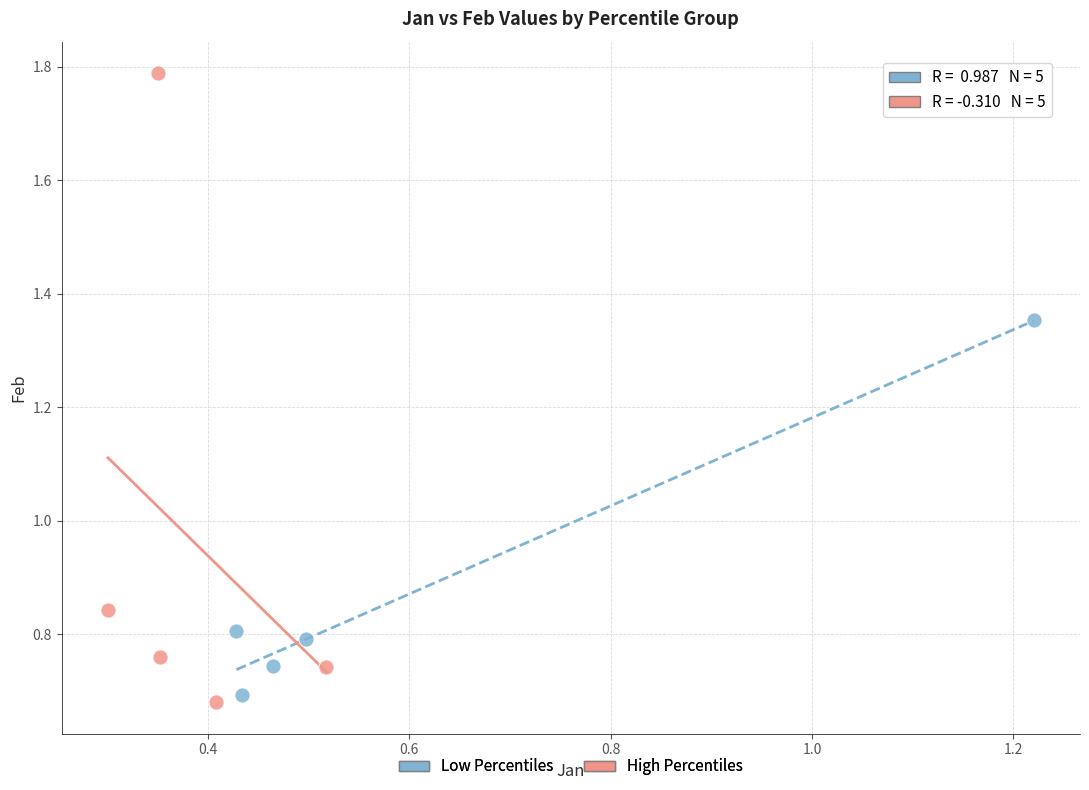

Which series reaches the maximum Y coordinate?

High Percentiles